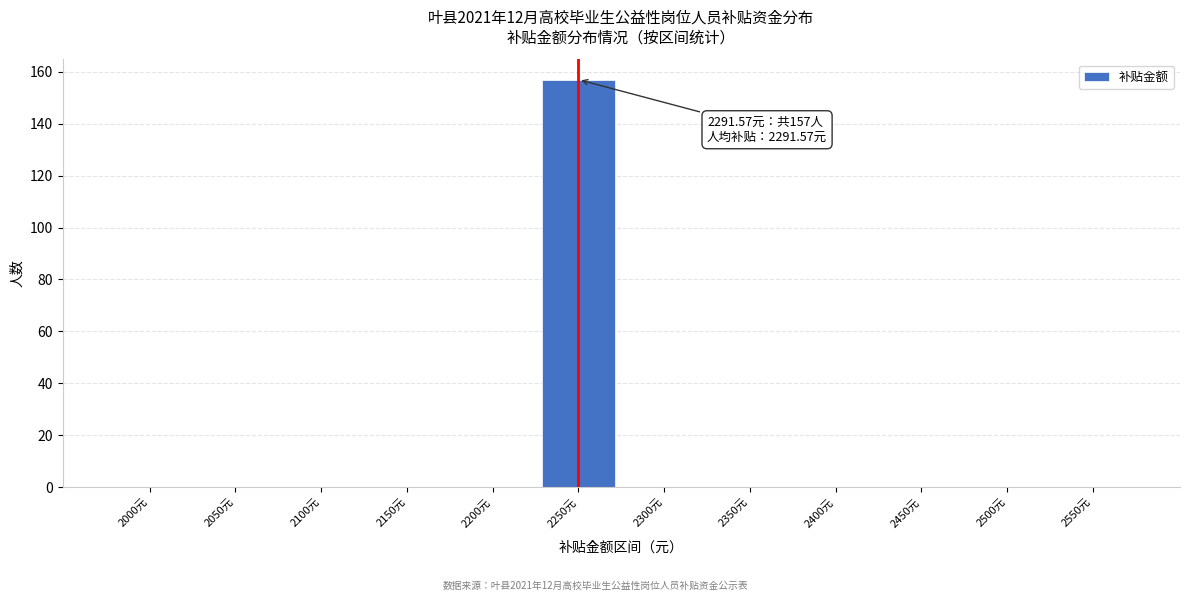

Reading left to right, list all the values displayed in this chart.

2000元=0	2050元=0	2100元=0	2150元=0	2200元=0	2250元=157	2300元=0	2350元=0	2400元=0	2450元=0	2500元=0	2550元=0